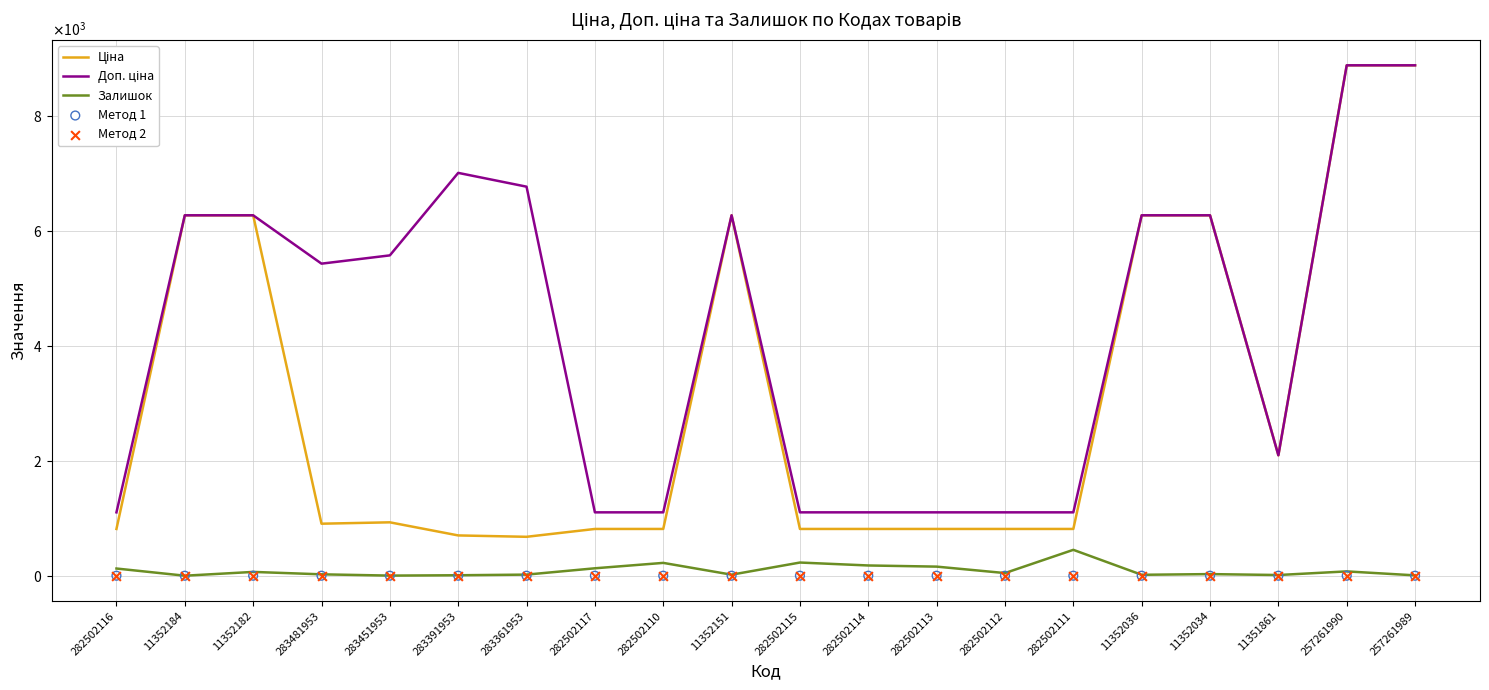

Which series contains the lowest Y value?

Залишок